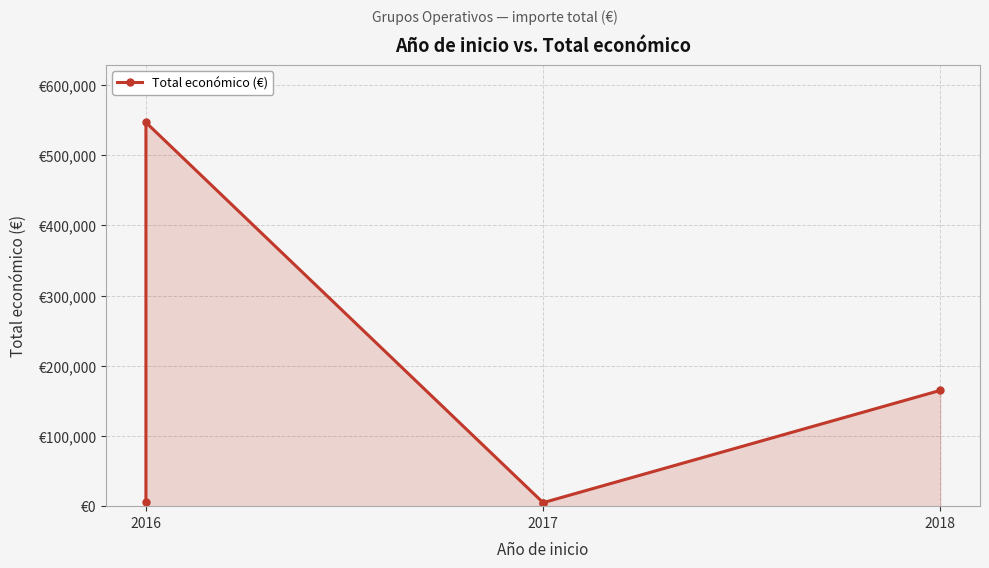

What is the difference between the maximum and second lowest values?

541823